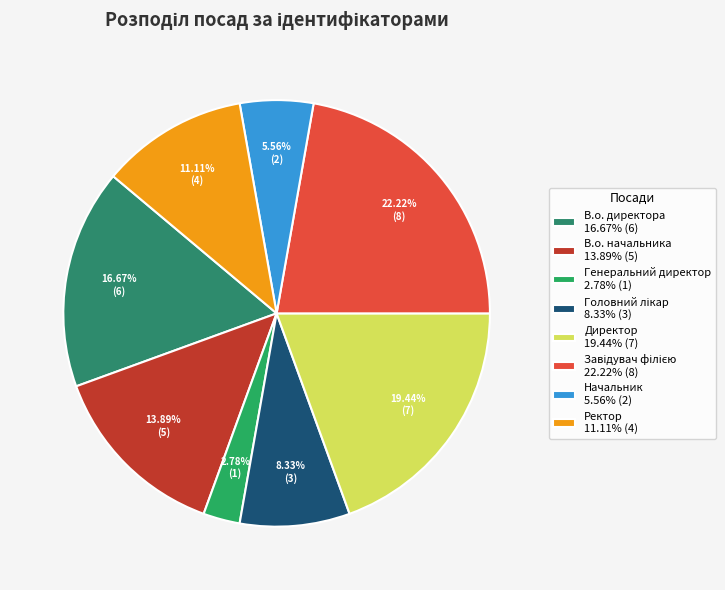

What is the total percentage of Директор and Головний лікар?

27.8%